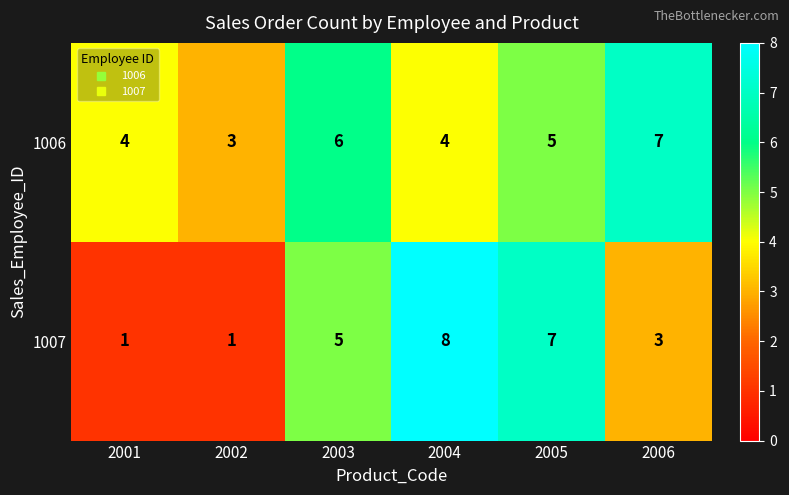

Which series has the largest range (max minus min)?

1007